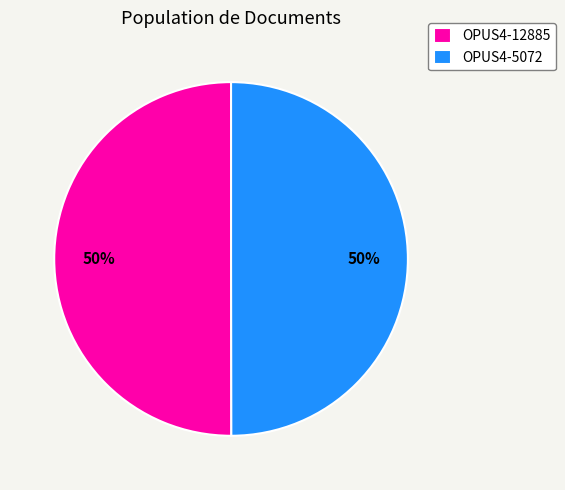

True or false: OPUS4-5072 accounts for 55% of the total.

False